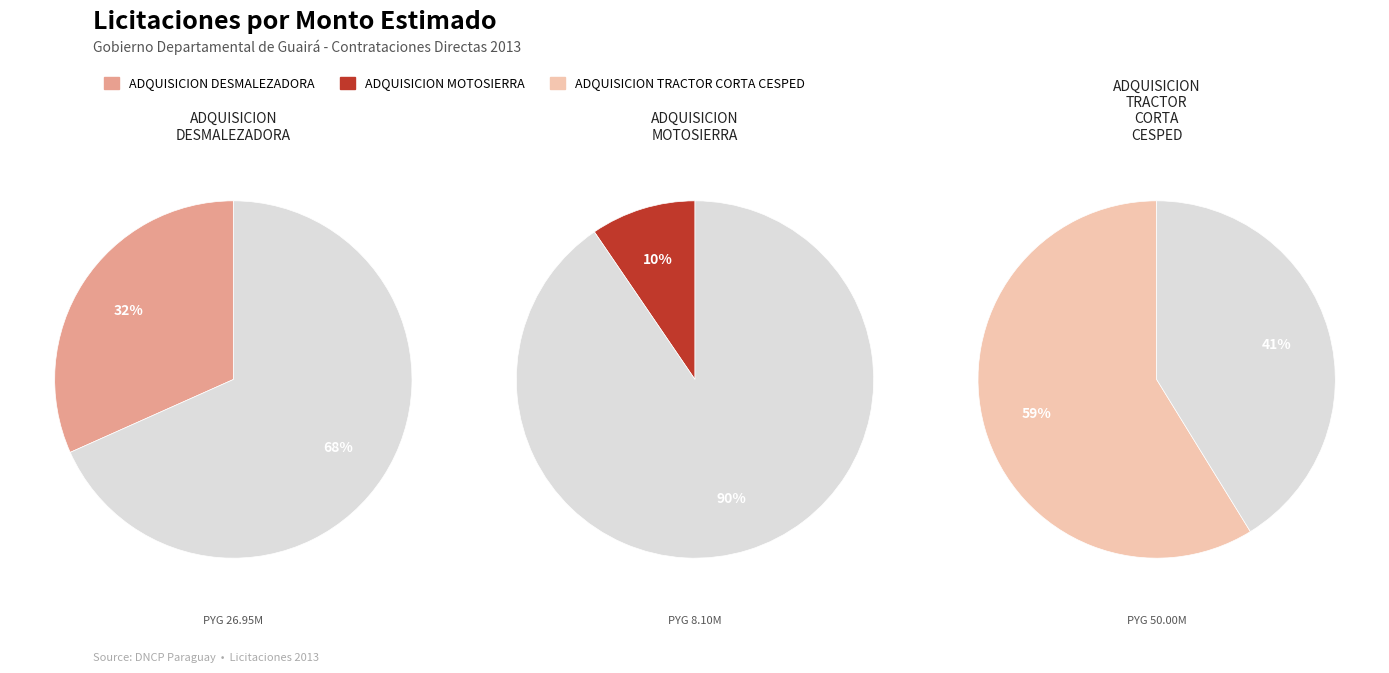

To the nearest percent, what is the difference between the largest and smallest slice percentages?

49%